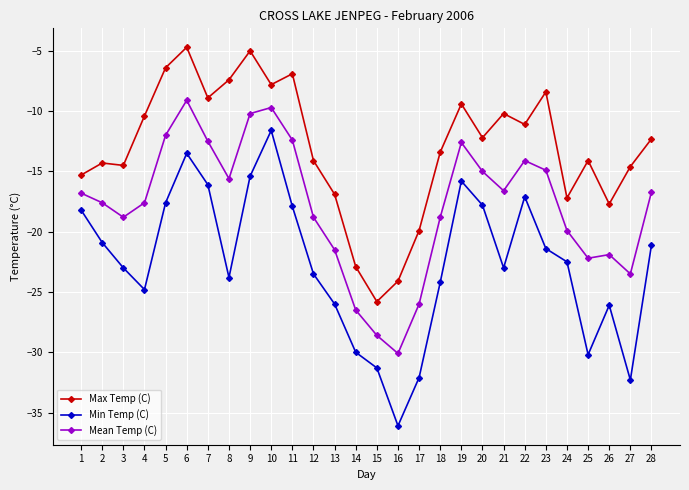

What is the value of the Min Temp (C) point at the 14th from the left?

-30.0